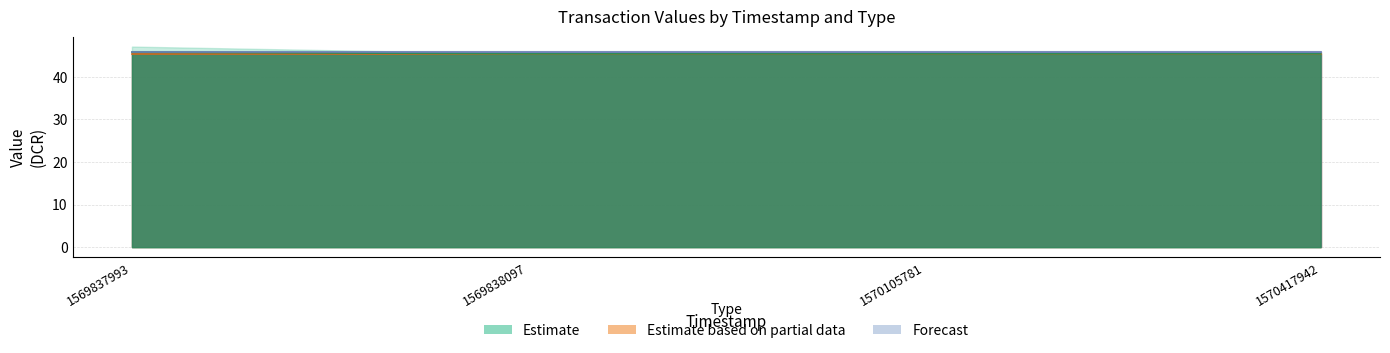

At which category does the chart reach its peak across all series?

1569837993